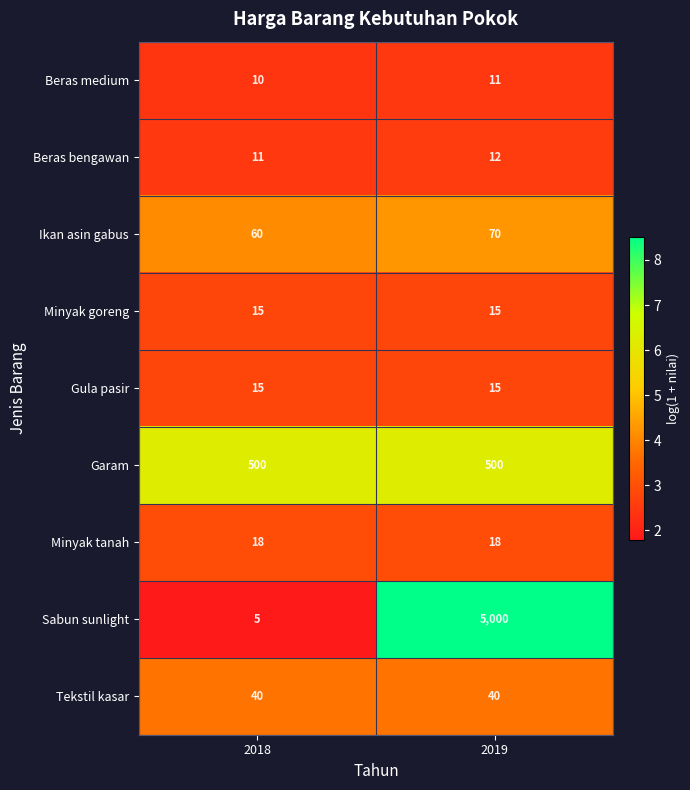

Which series has the widest spread of values?

Sabun sunlight